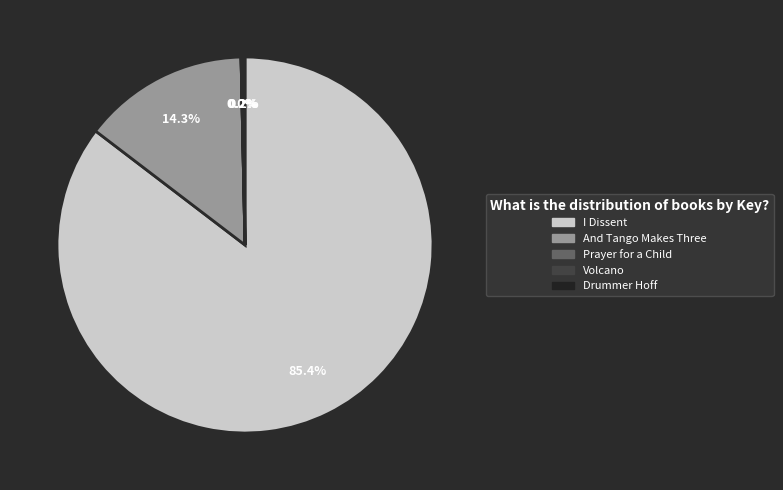

Is I Dissent the majority of the pie?

Yes